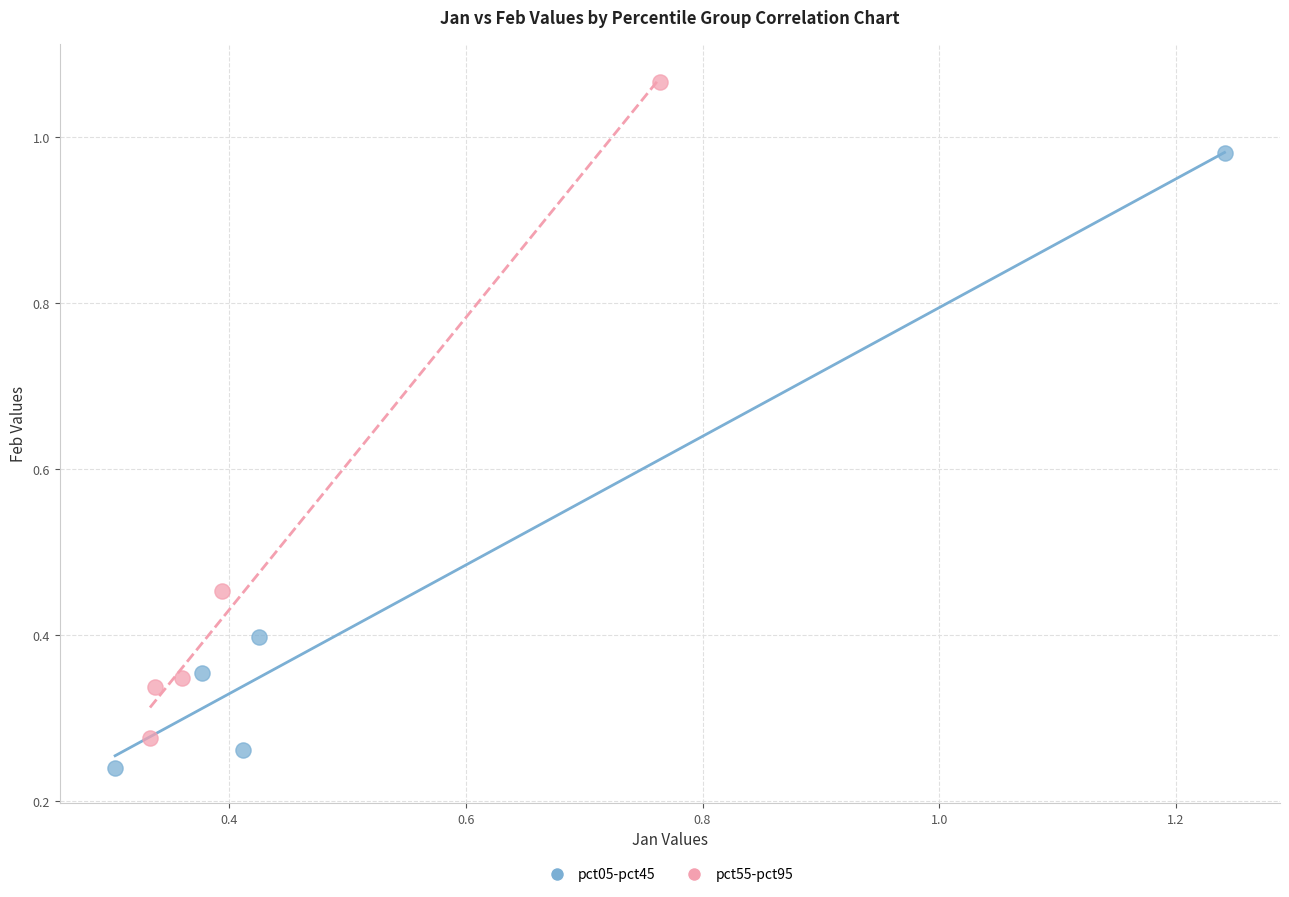

Which series has the widest spread of Y values?

pct55-pct95